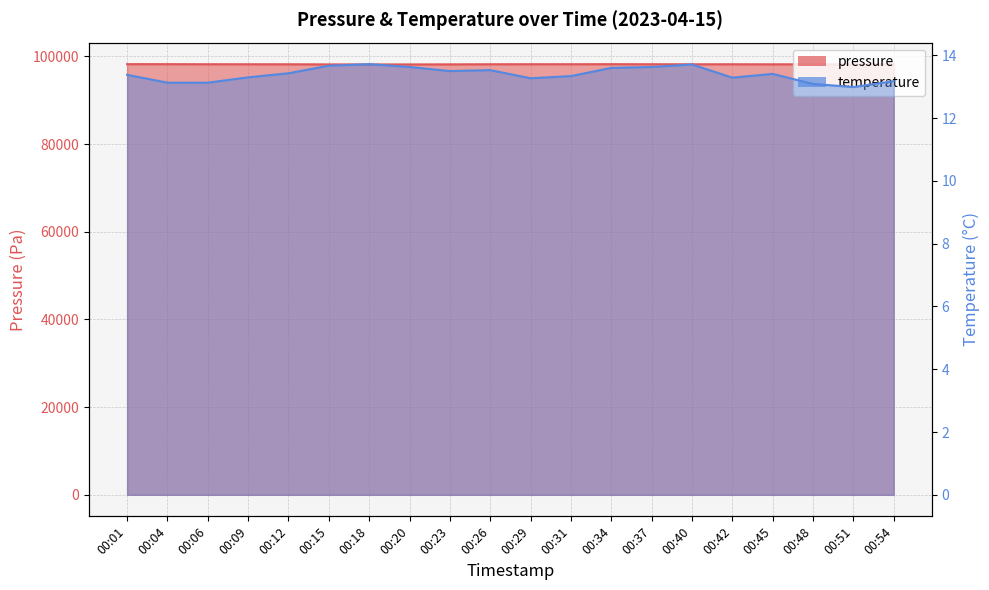

What is the average value of the pressure series?

98204.9